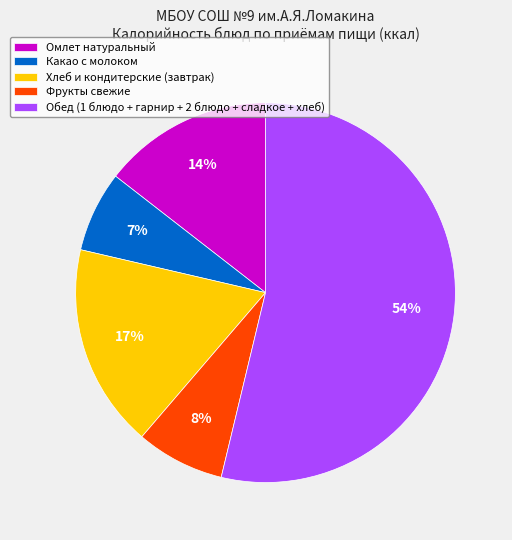

How many slices are in this pie chart?

5